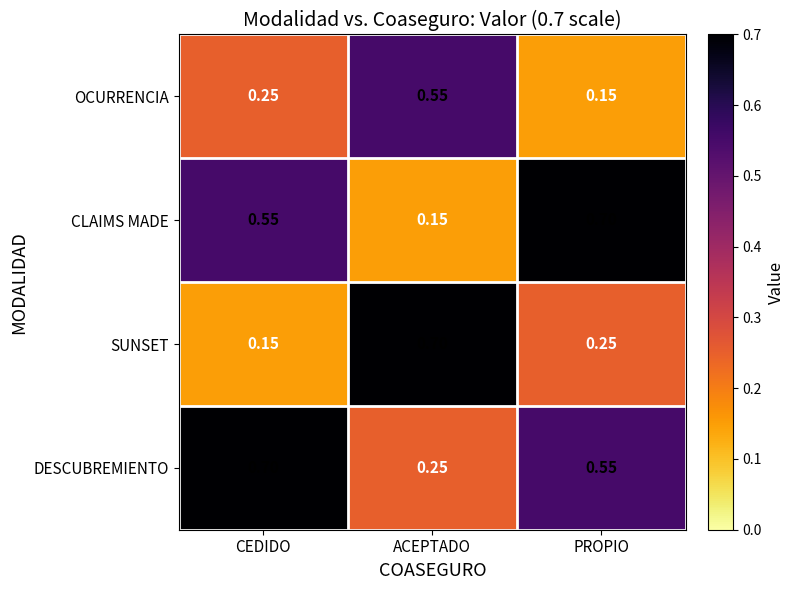

Which series has the largest total across all categories?

DESCUBREMIENTO